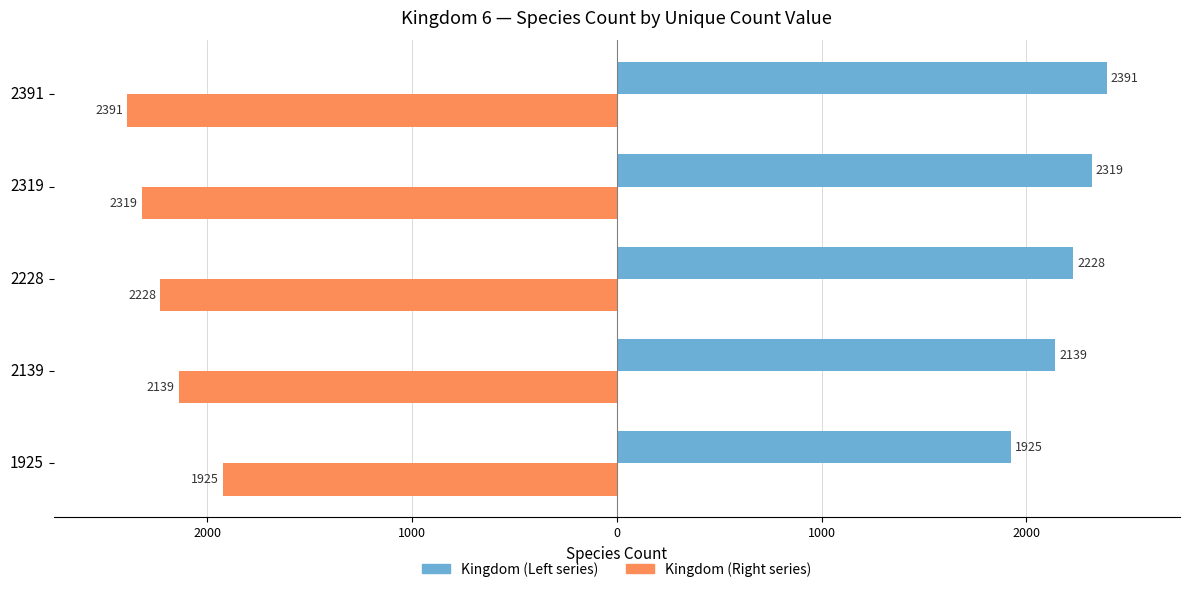

What is the maximum value shown in the chart?

2391